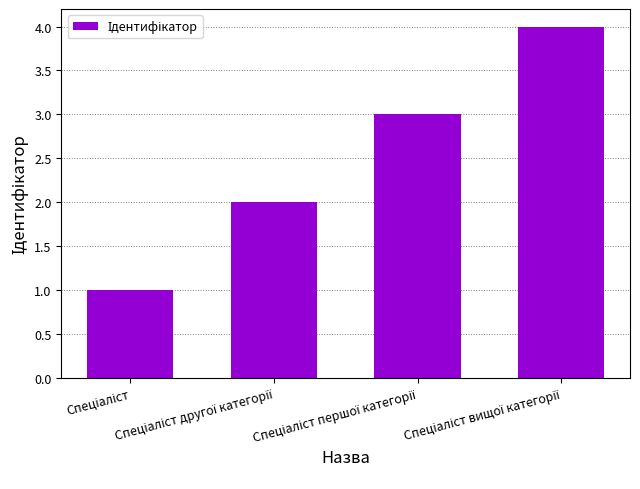

What is the greatest value displayed?

4